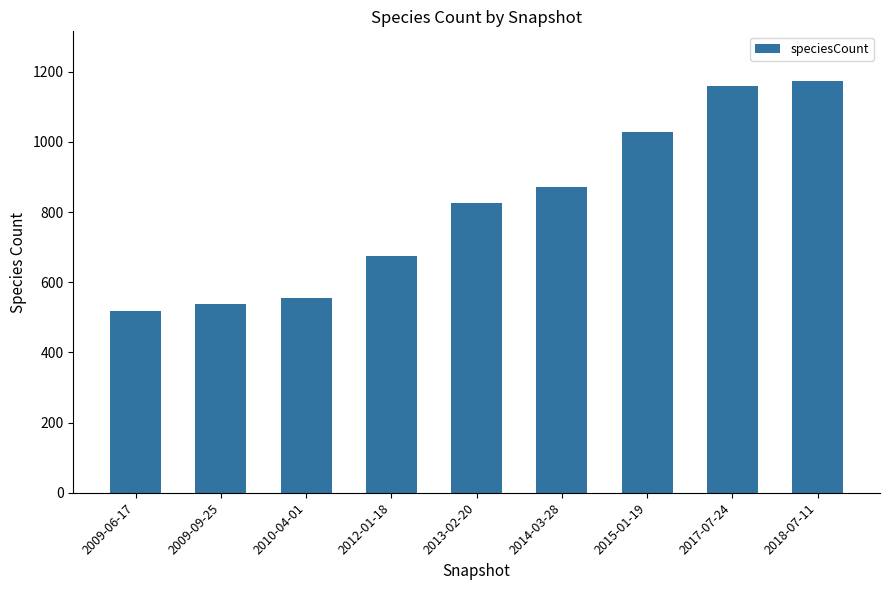

What is the change in value from 2015-01-19 to 2017-07-24?

+130